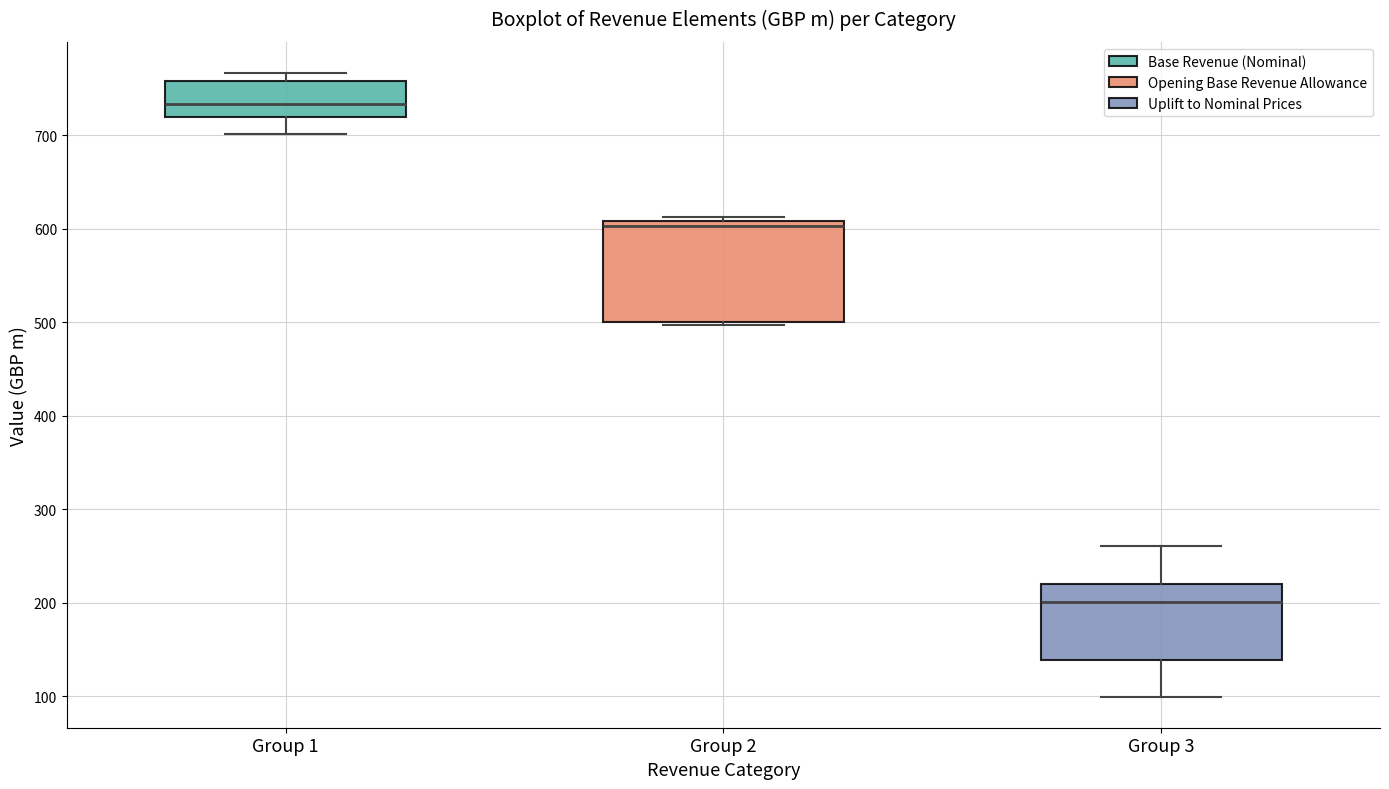

Reading left to right, transcribe this box plot: for each box, give where its median line is, the range the box spans, and where its two whiskers end, as read against the y-axis. The values are not printed on the chart, so give them approximately, as read against the axis.

Group 1: median 730, box 720 to 760, whiskers 700 to 770
Group 2: median 600, box 500 to 610, whiskers 500 (just below the box's lower edge) to 610 (just above the box's upper edge)
Group 3: median 200, box 140 to 220, whiskers 100 to 260